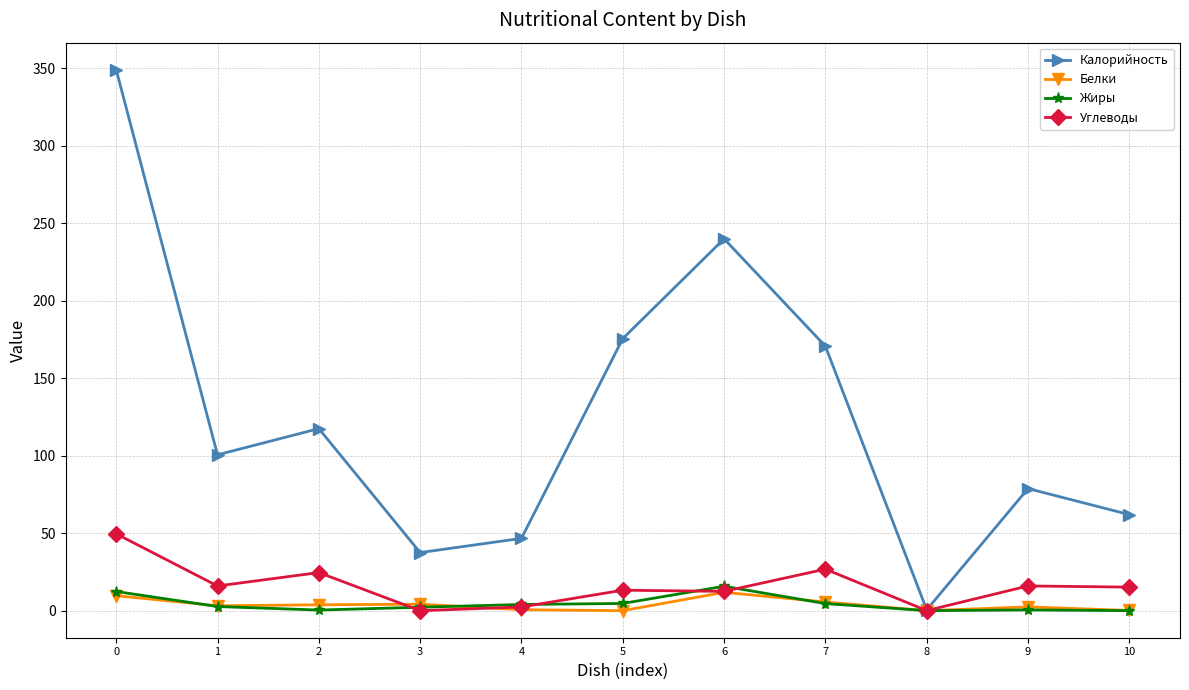

Does the chart have visible grid lines?

Yes